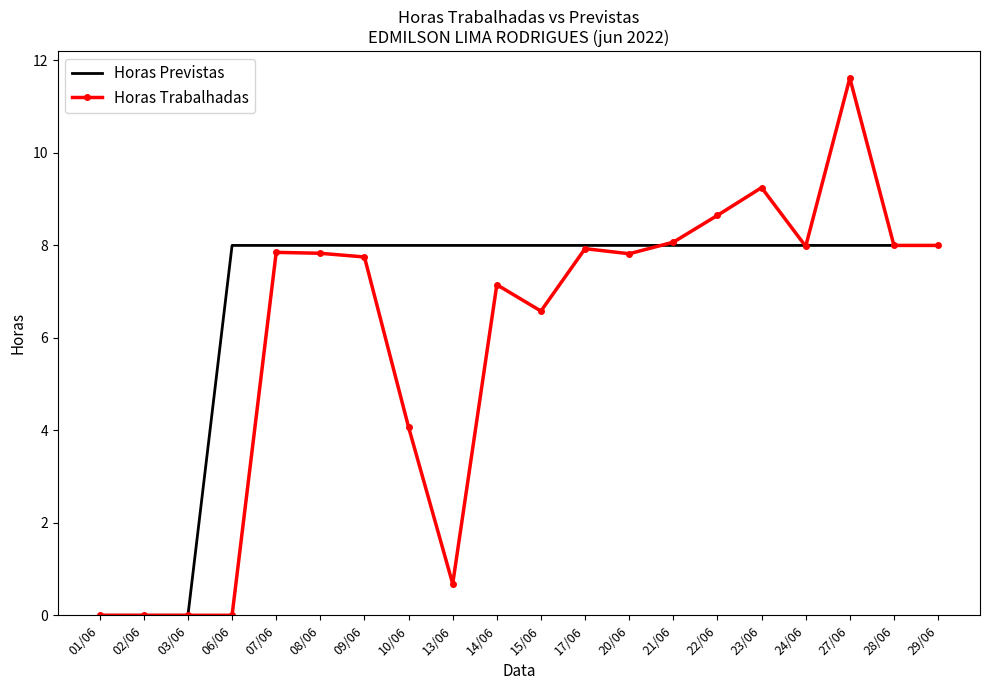

Rank the series at 22/06 from highest to lowest value.

Horas Trabalhadas, Horas Previstas